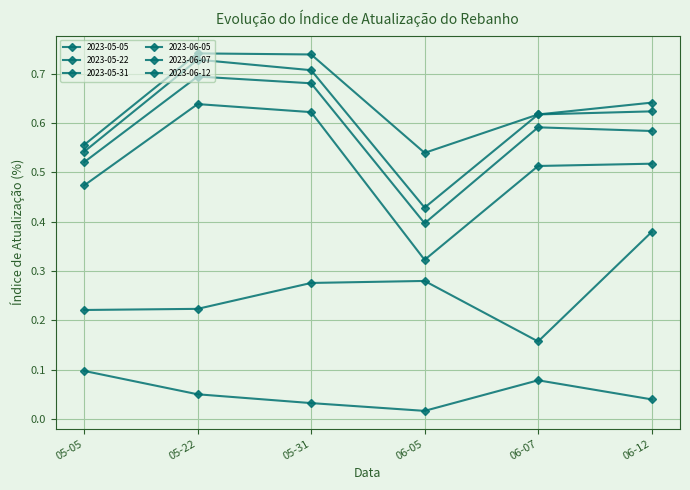

What is the greatest value displayed?

0.7